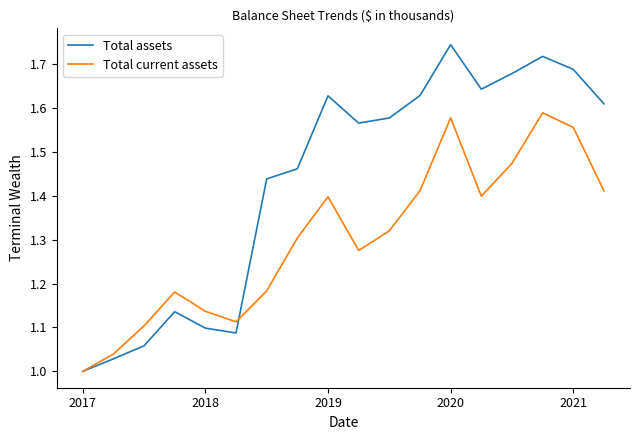

Which series has the widest spread of values?

Total assets